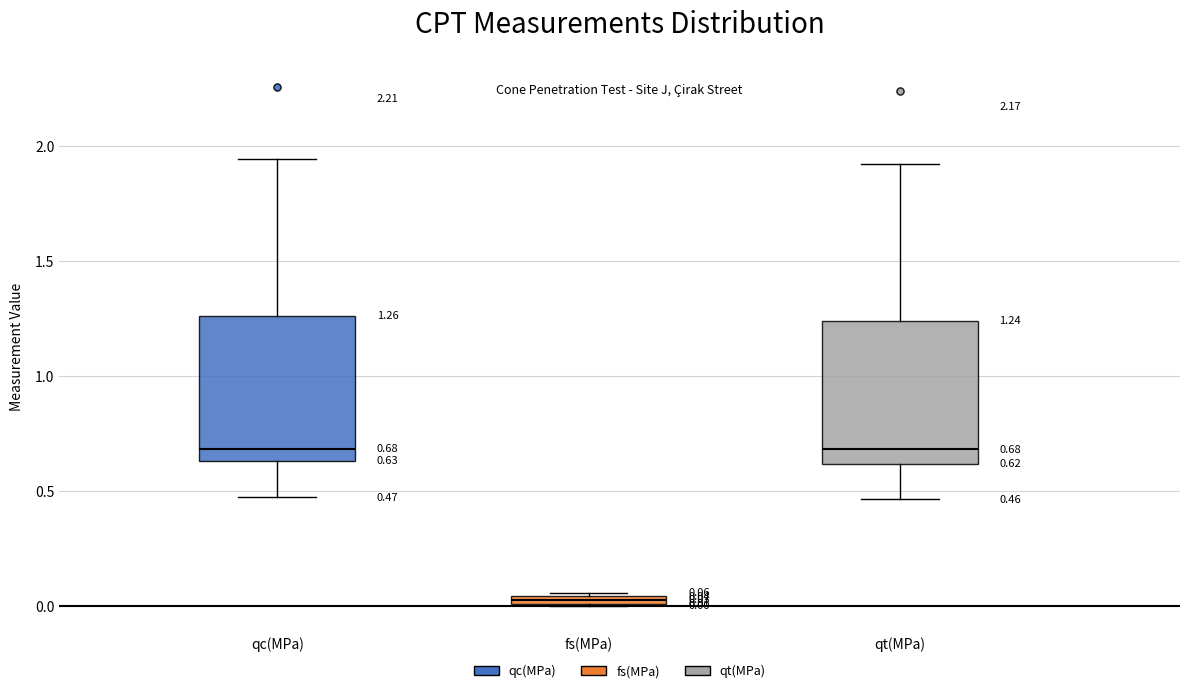

Which box's median line is the lowest?

fs(MPa)